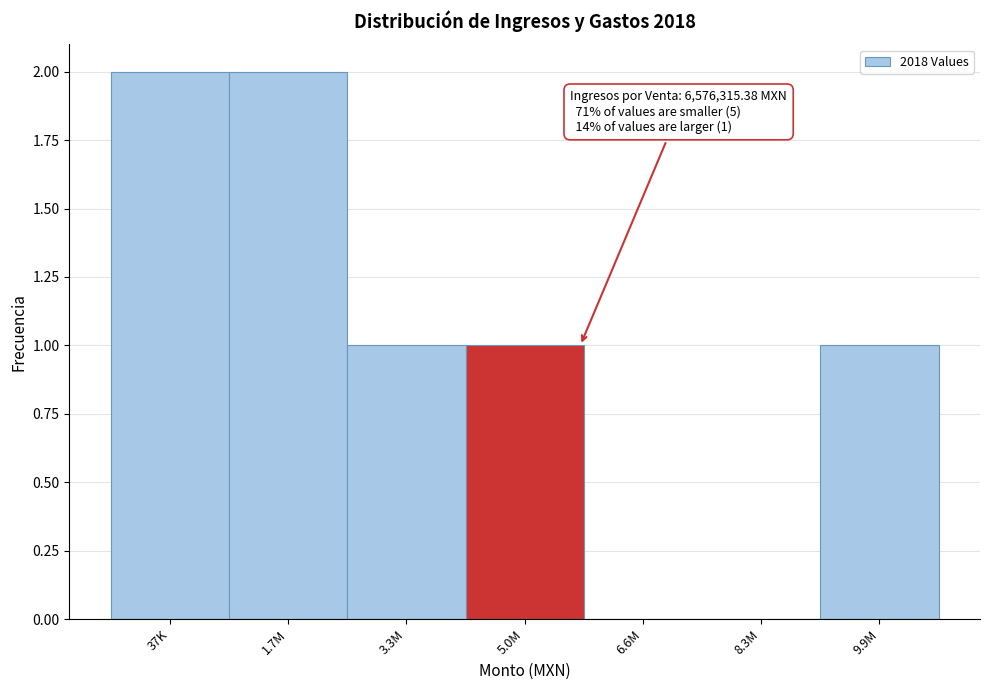

Reading left to right, list all the values displayed in this chart.

37K=2	1.7M=2	3.3M=1	5.0M=1	6.6M=0	8.3M=0	9.9M=1